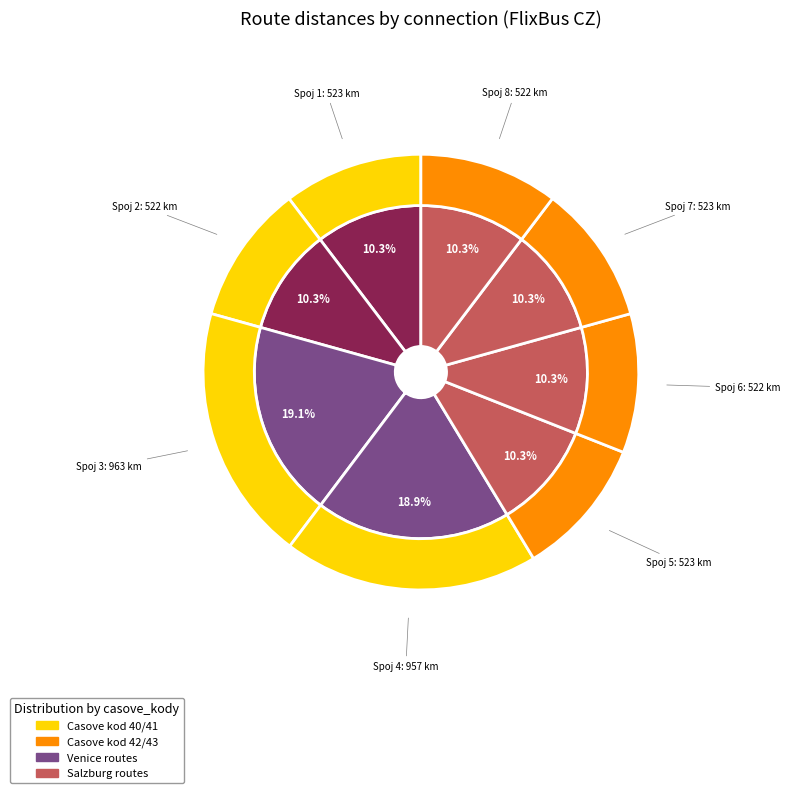

To the nearest percent, what is the difference between the largest and smallest slice percentages?

9%